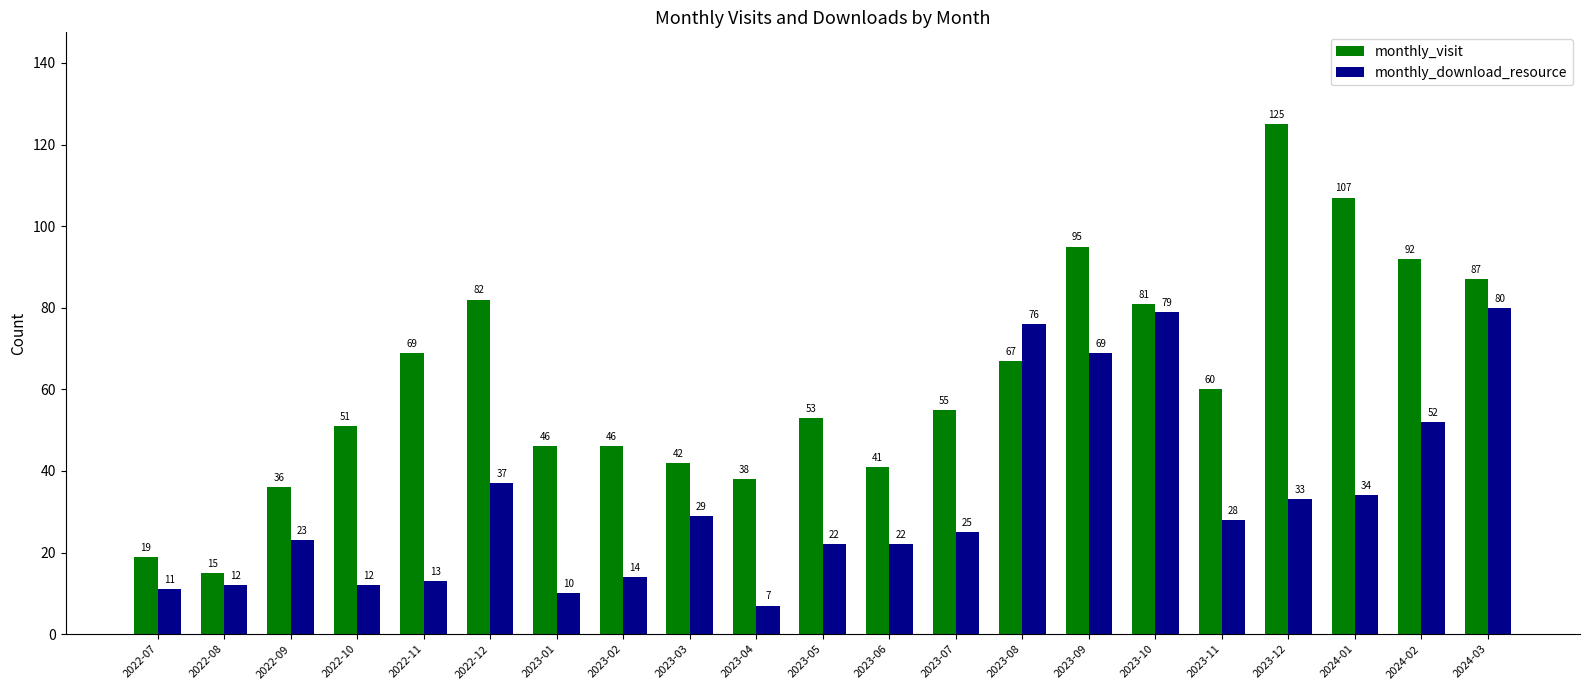

What is the difference between the maximum and minimum values in the monthly_visit series?

110